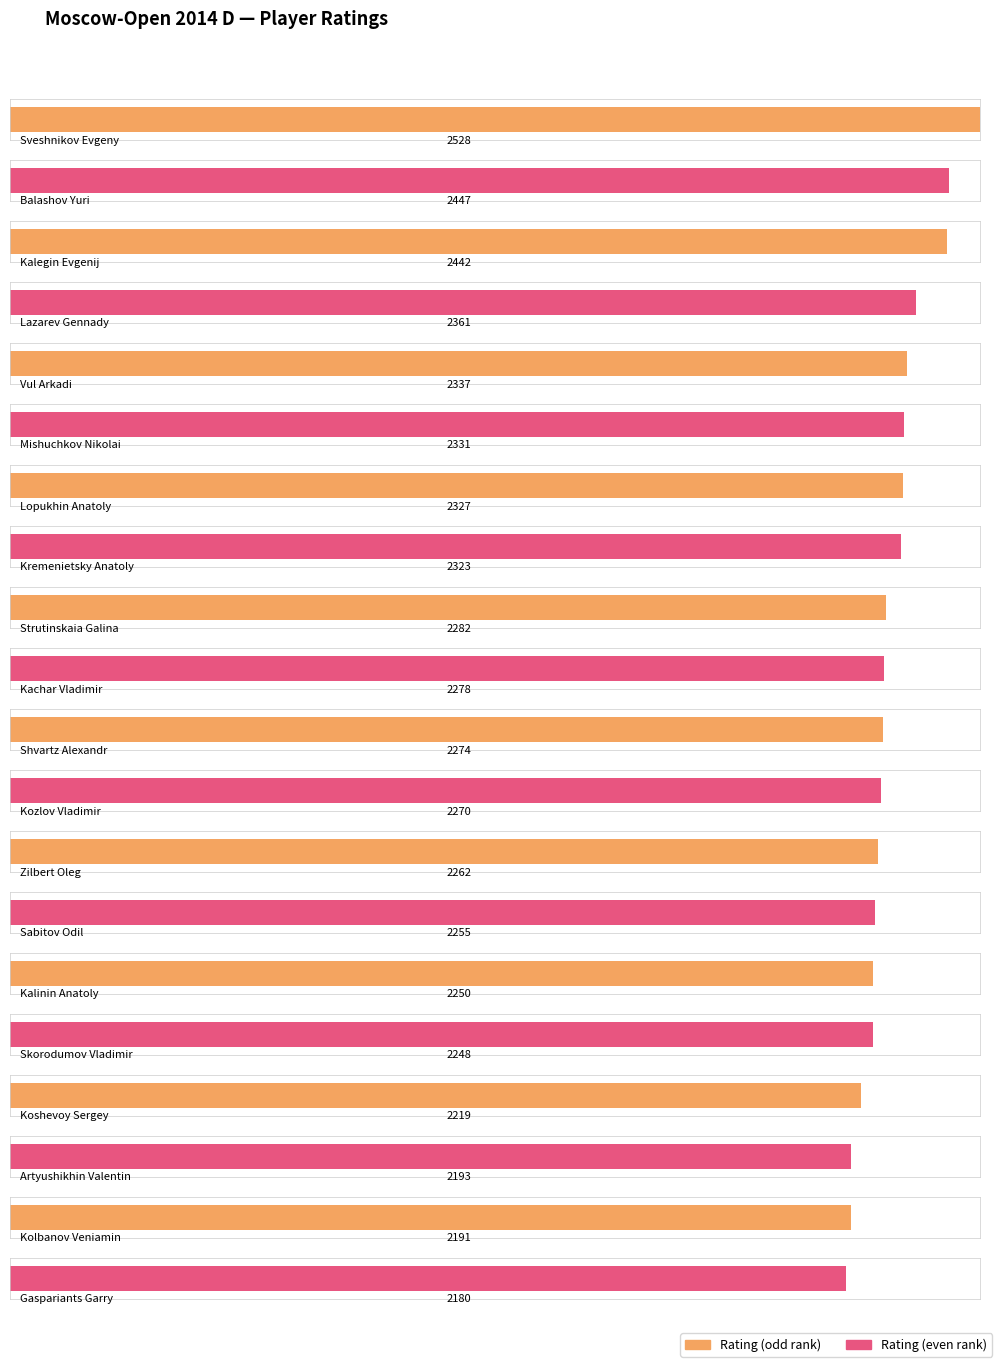

Reading left to right, what are all the values shown in this chart?

Sveshnikov Evgeny=2528	Balashov Yuri=2447	Kalegin Evgenij=2442	Lazarev Gennady=2361	Vul Arkadi=2337	Mishuchkov Nikolai=2331	Lopukhin Anatoly=2327	Kremenietsky Anatoly=2323	Strutinskaia Galina=2282	Kachar Vladimir=2278	Shvartz Alexandr=2274	Kozlov Vladimir=2270	Zilbert Oleg=2262	Sabitov Odil=2255	Kalinin Anatoly=2250	Skorodumov Vladimir=2248	Koshevoy Sergey=2219	Artyushikhin Valentin=2193	Kolbanov Veniamin=2191	Gaspariants Garry=2180